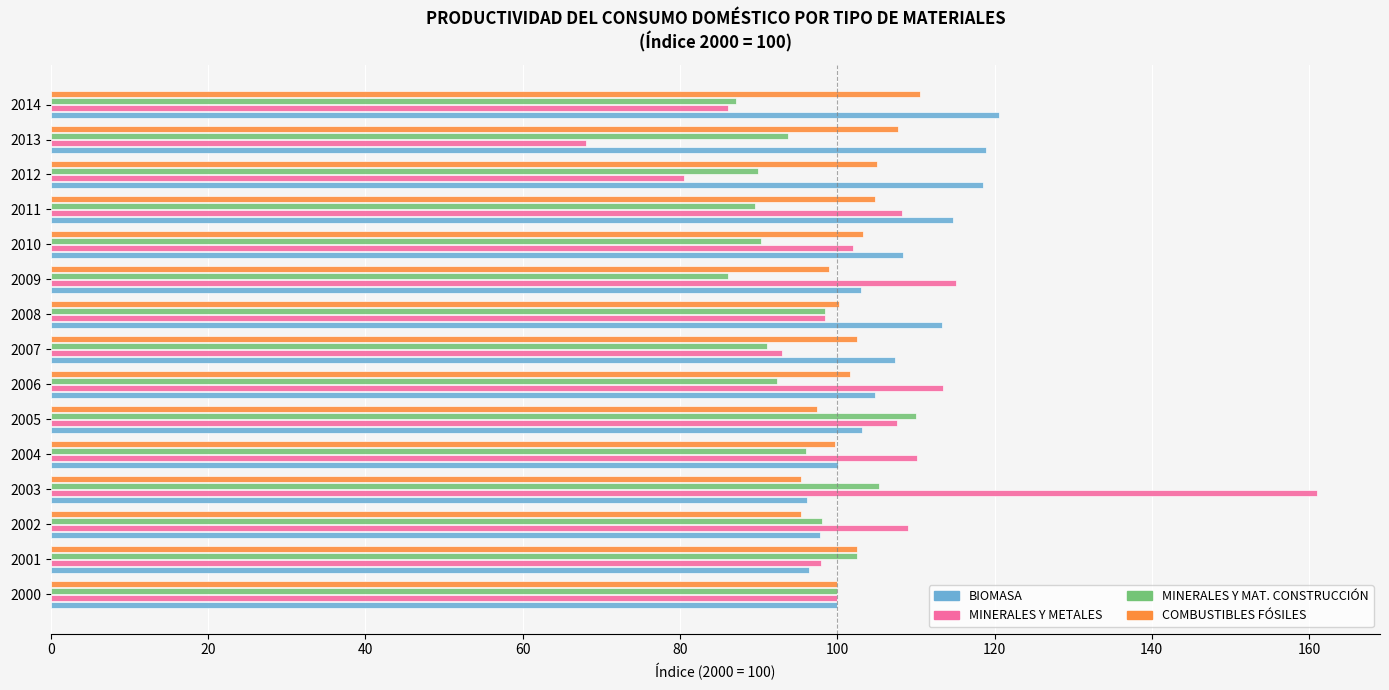

What is the approximate value of BIOMASA at 2003?

96.1